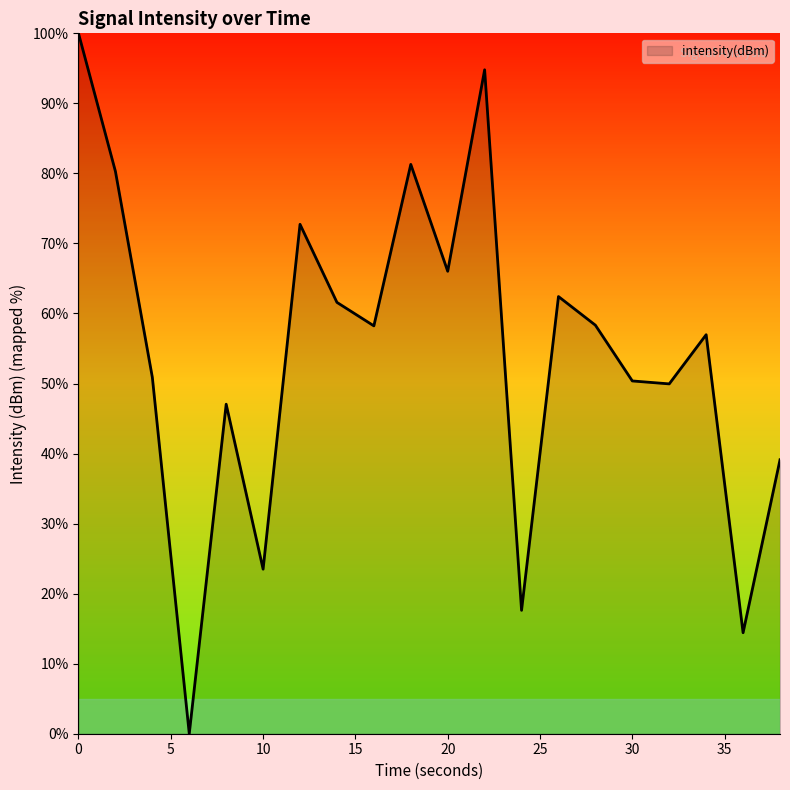

What is the greatest value displayed?

100.0